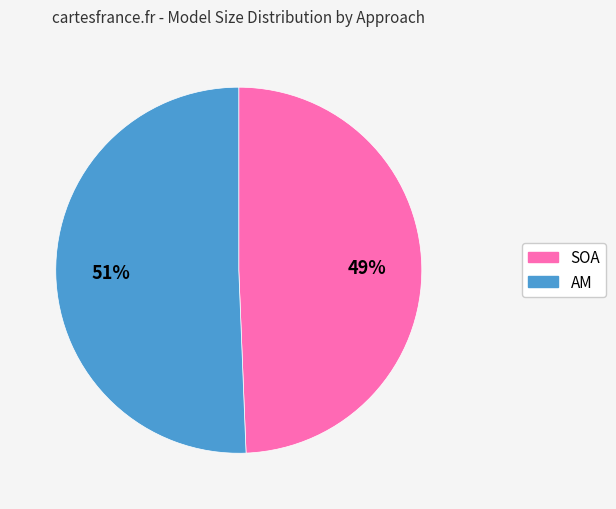

To the nearest percent, what is the combined percentage of SOA and AM?

100%